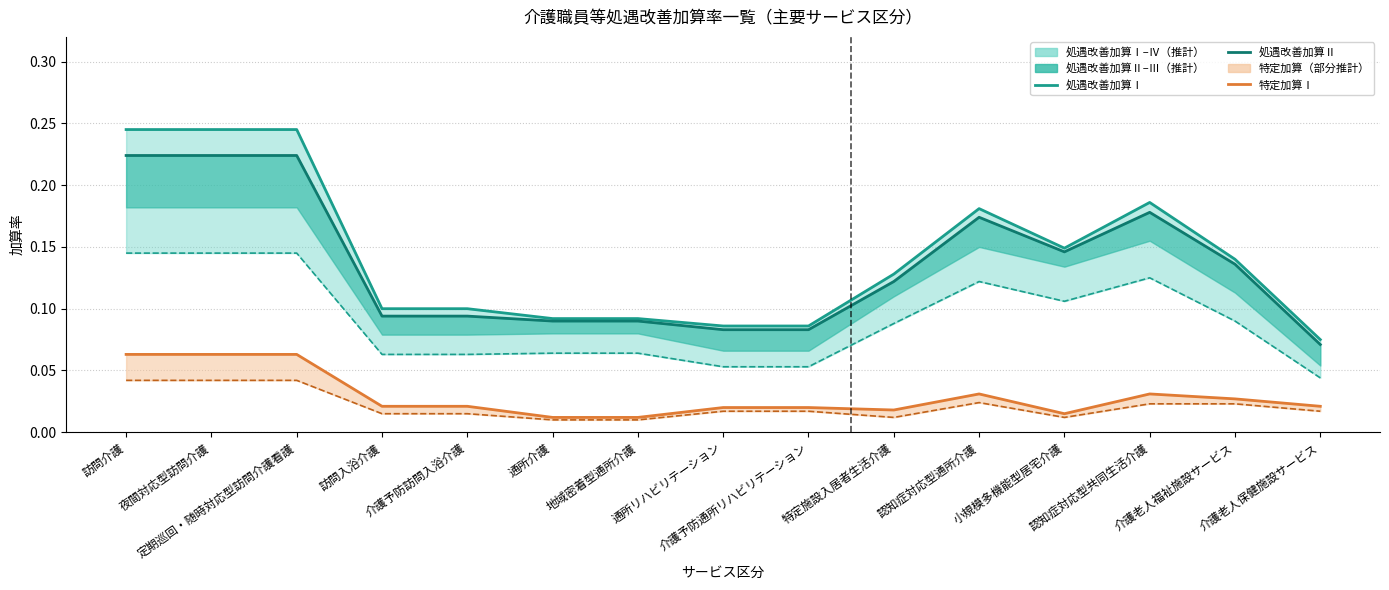

Where is 特定加算Ⅰ nearest to the value 0?

通所介護